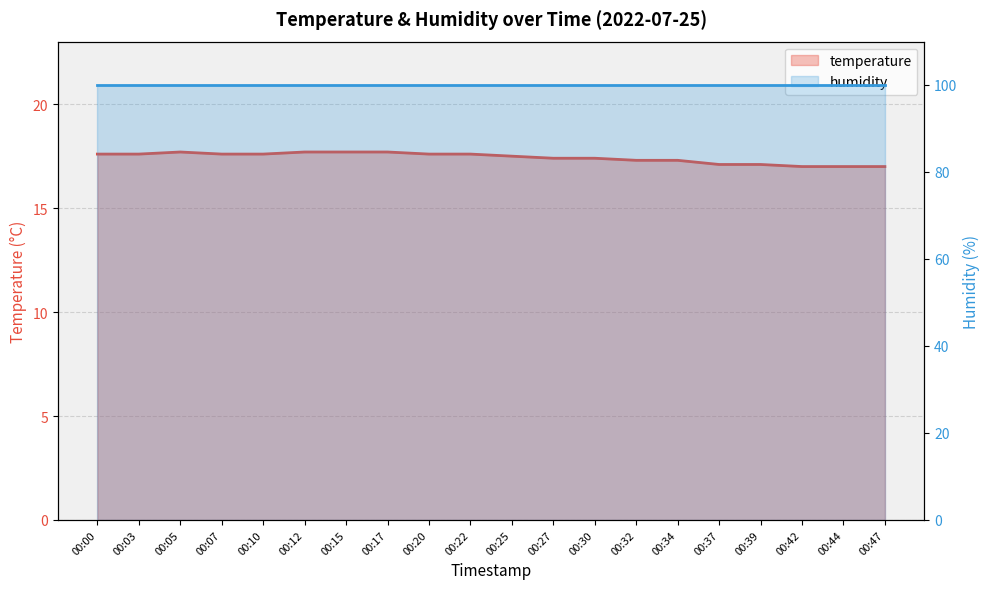

The value of temperature at 00:15 is 6.6. True or false?

False